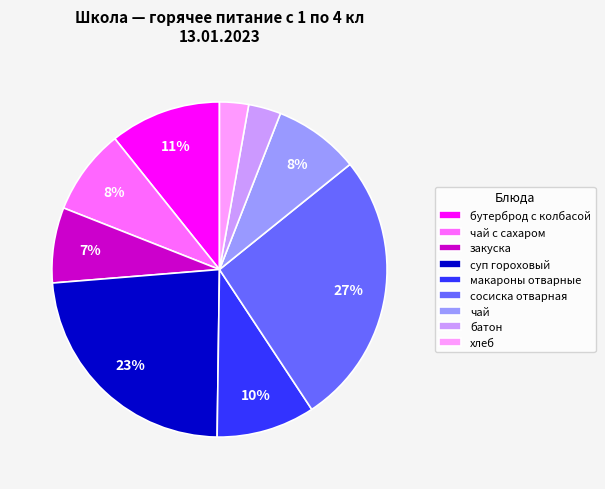

Is макароны отварные the majority of the pie?

No